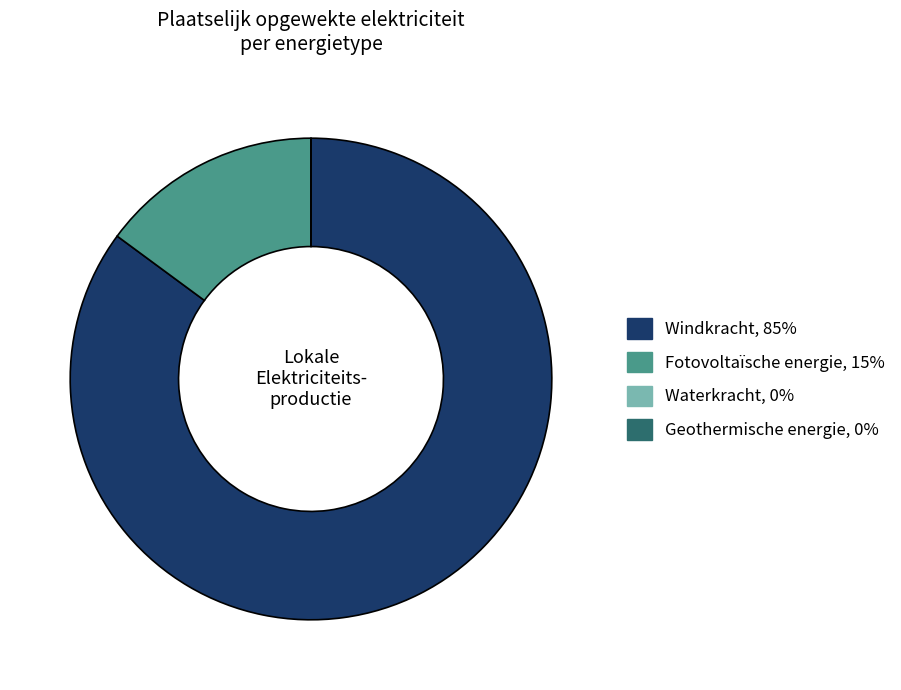

Which slice is the largest?

Windkracht